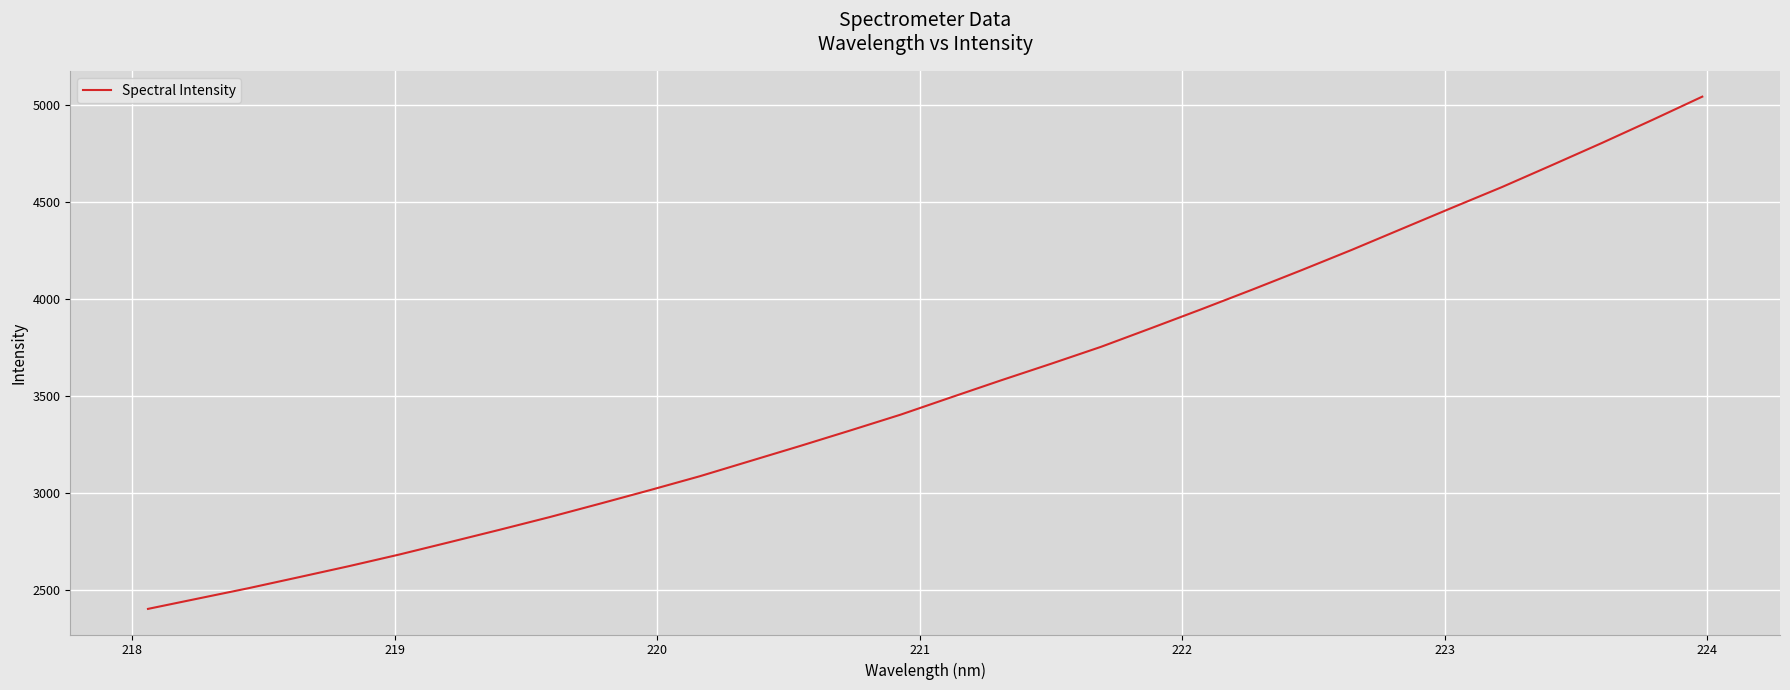

True or false: there are more than 0 points higher than both neighbors.

False